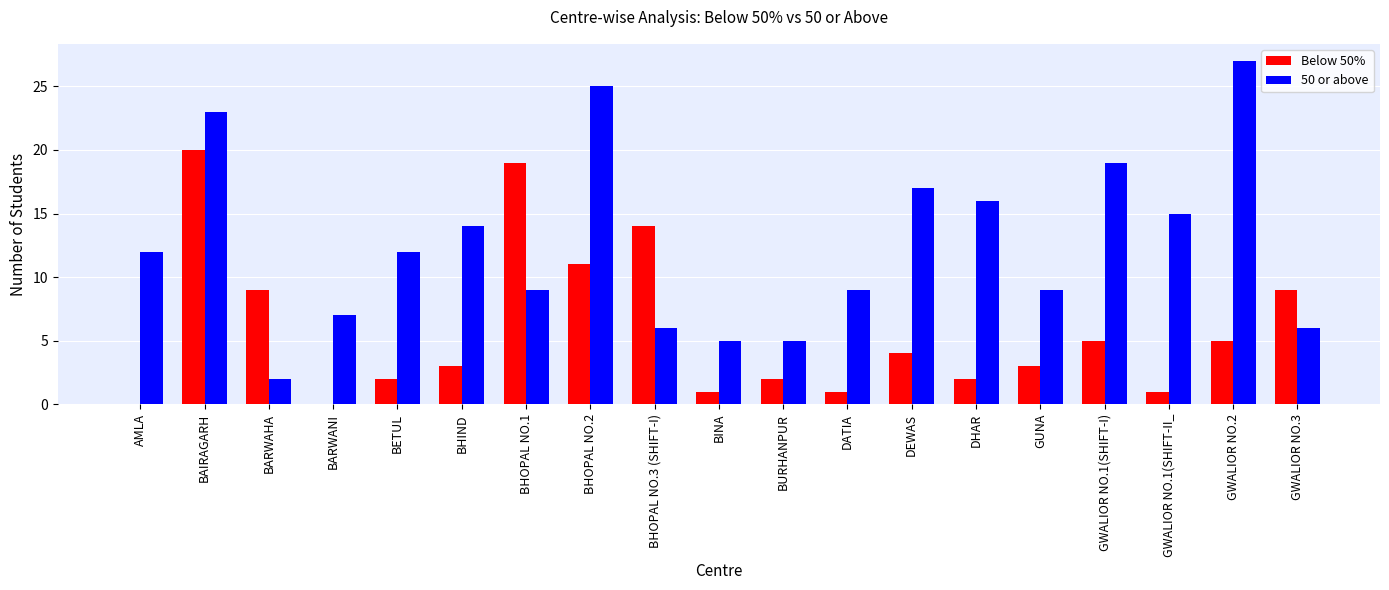

What is the total value across all series at GWALIOR NO.3?

15